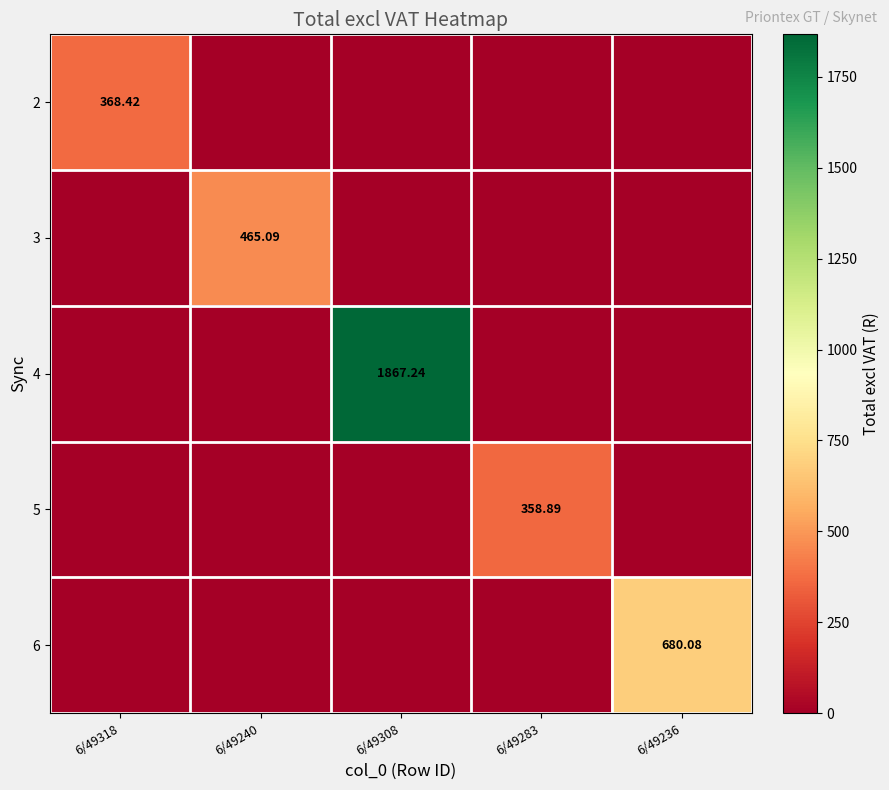

What is the spread (max minus min) of values at 6/49236?

680.1